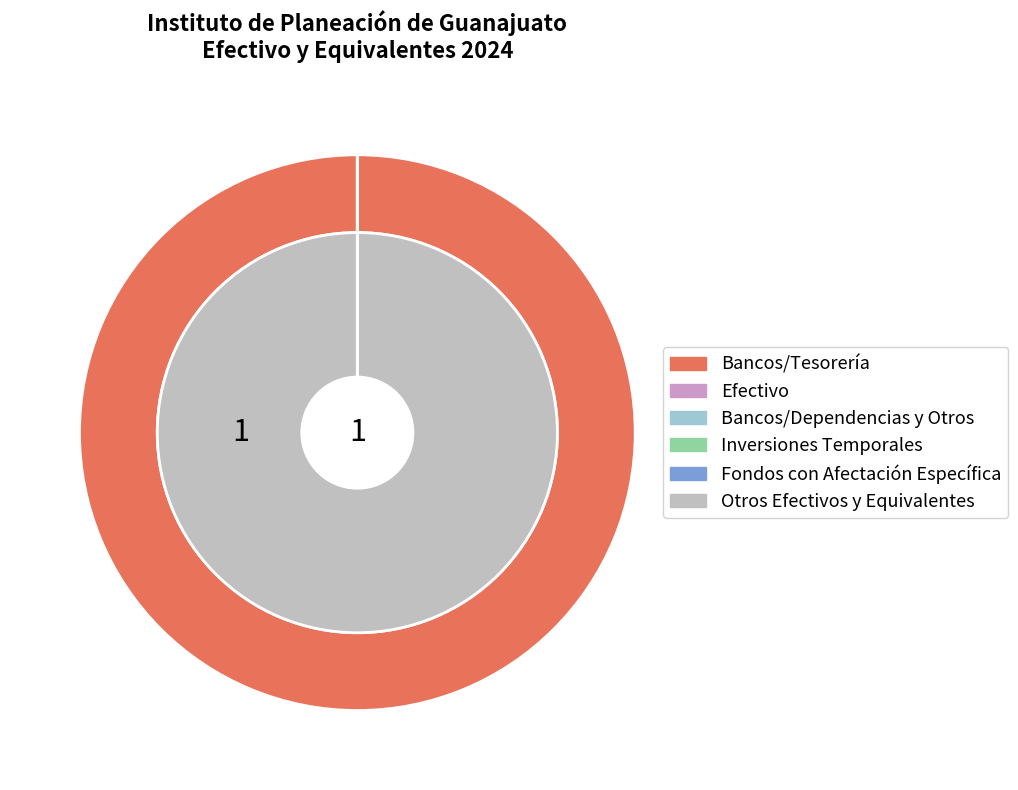

Rank the categories by value from lowest to highest.

Efectivo, Bancos/Dependencias y Otros, Inversiones Temporales (Hasta 3 meses), Fondos con Afectación Específica, Otros Efectivos y Equivalentes, Bancos/Tesorería